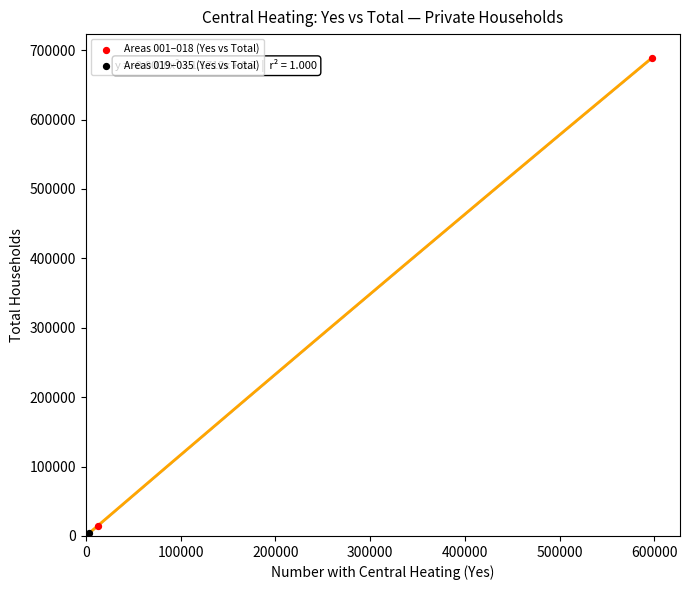

Which series has the largest Y range (max minus min)?

Areas 001–018 (Yes vs Total)